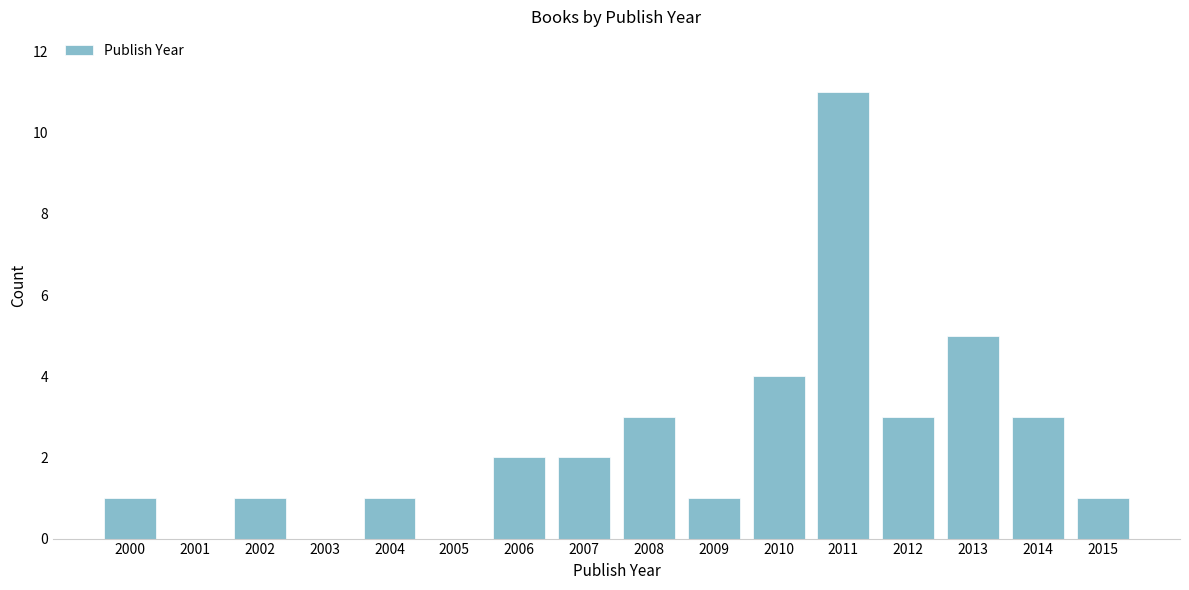

Reading right to left, transcribe all the data shown in this chart.

2015=1	2014=3	2013=5	2012=3	2011=11	2010=4	2009=1	2008=3	2007=2	2006=2	2005=0	2004=1	2003=0	2002=1	2001=0	2000=1